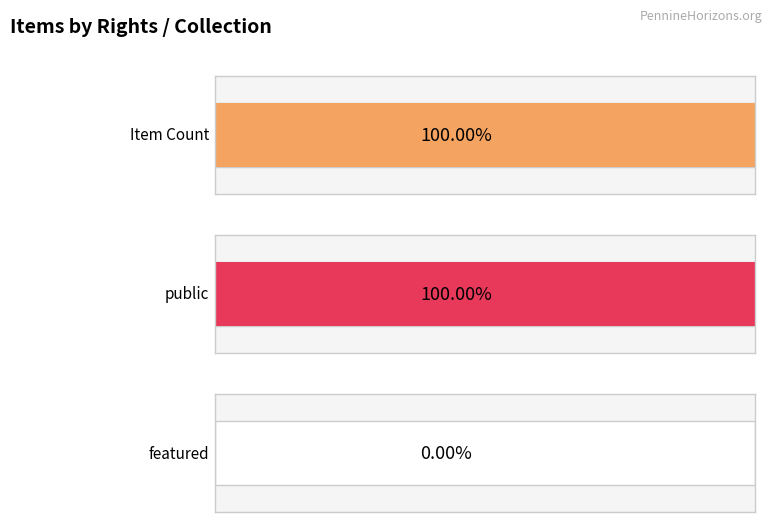

Is it true that public equals 1 at PHDA - David Fletcher Collection?

False